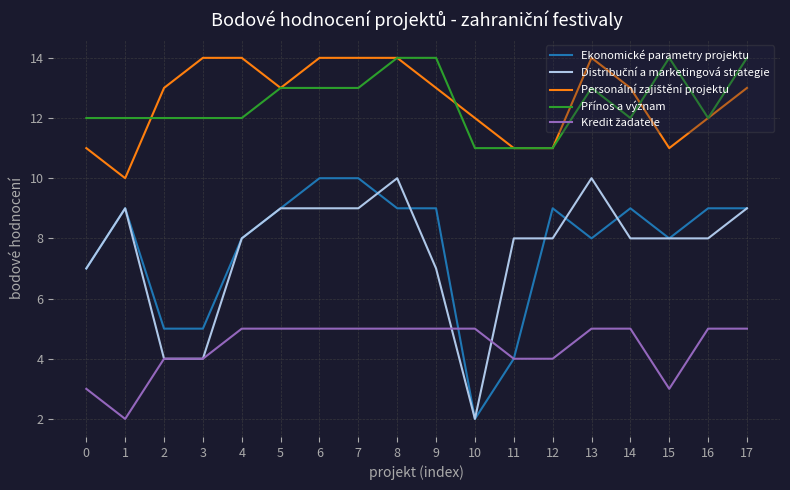

What is the greatest value displayed?

14